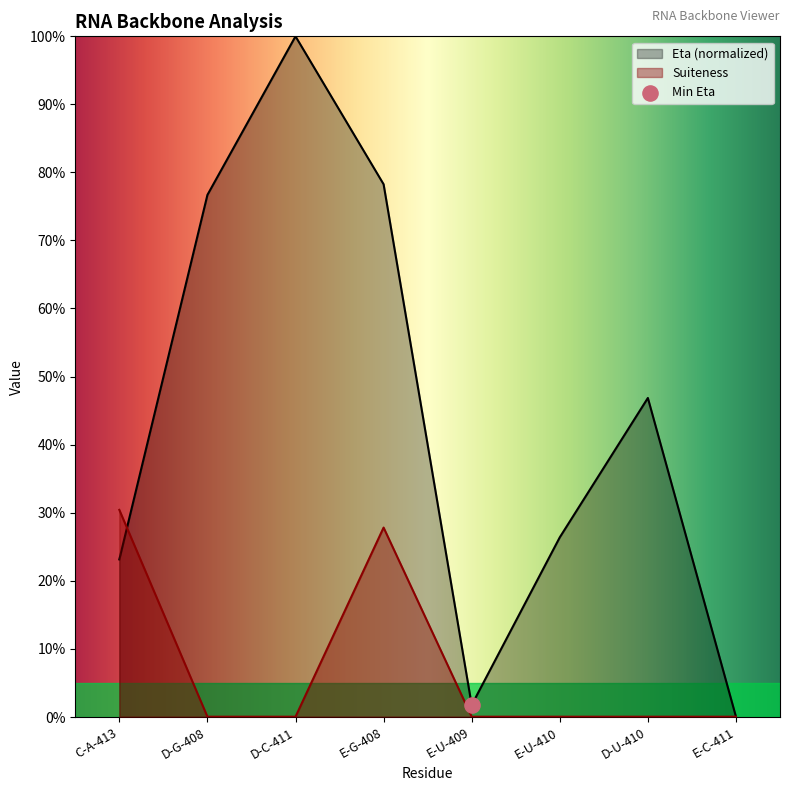

At how many categories does at least one series exceed 0?

7